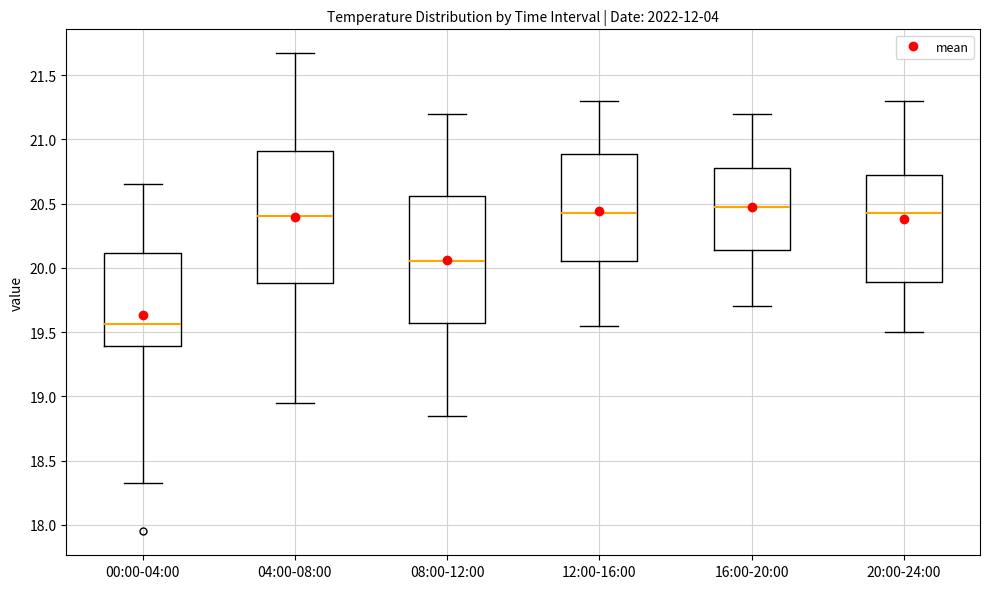

Reading left to right, transcribe this box plot: for each box, give where its median line is, the range the box spans, and where its two whiskers end, as read against the y-axis. The values are not printed on the chart, so give them approximately, as read against the axis.

00:00-04:00: median 19.55, box 19.40 to 20.10, whiskers 18.35 to 20.65
04:00-08:00: median 20.40, box 19.90 to 20.90, whiskers 18.95 to 21.65
08:00-12:00: median 20.05, box 19.60 to 20.55, whiskers 18.85 to 21.20
12:00-16:00: median 20.45, box 20.05 to 20.90, whiskers 19.55 to 21.30
16:00-20:00: median 20.50, box 20.15 to 20.80, whiskers 19.70 to 21.20
20:00-24:00: median 20.45, box 19.90 to 20.75, whiskers 19.50 to 21.30